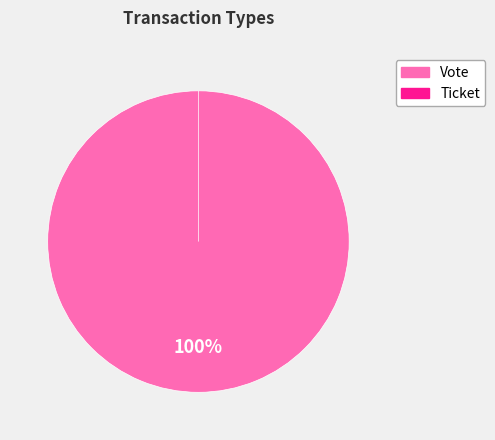

Does Vote account for over 50% of the chart?

Yes